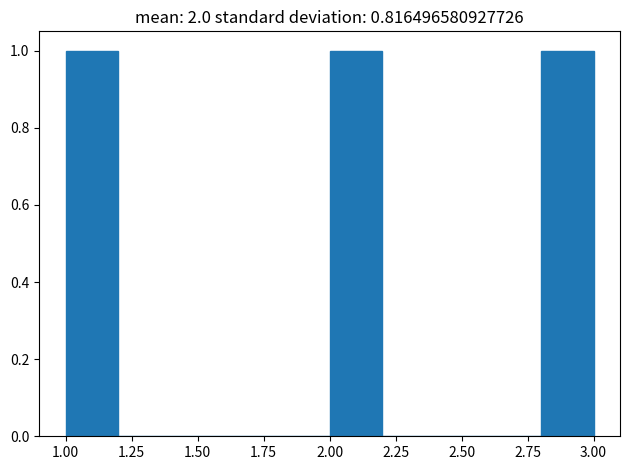

Reading left to right, list every bar in this chart as the range it spans on the x-axis followed by its height. The values are not printed on the chart, so give them approximately, as read against the axis.

1.0 to 1.2: 1
1.2 to 1.4: 0
1.4 to 1.6: 0
1.6 to 1.8: 0
1.8 to 2.0: 0
2.0 to 2.2: 1
2.2 to 2.4: 0
2.4 to 2.6: 0
2.6 to 2.8: 0
2.8 to 3.0: 1